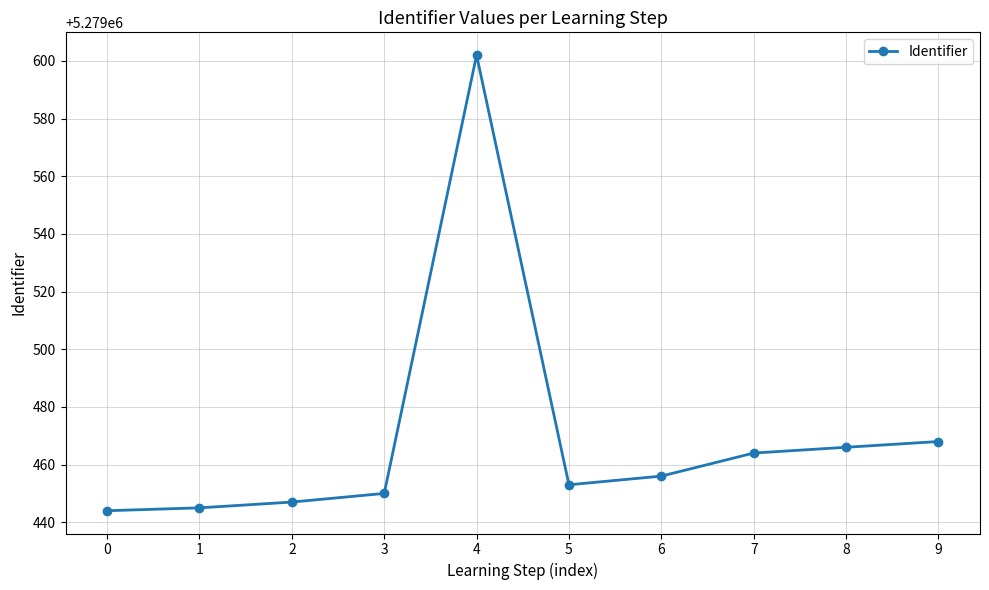

What is the difference between the maximum and second lowest values?

157